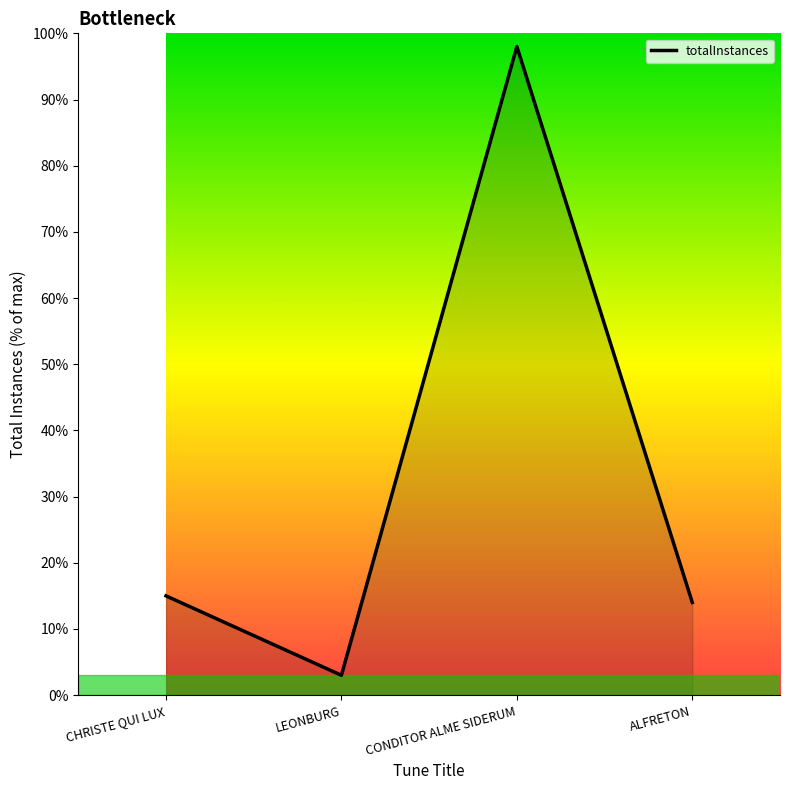

What is the change in value from CHRISTE QUI LUX to ALFRETON?

-1.0